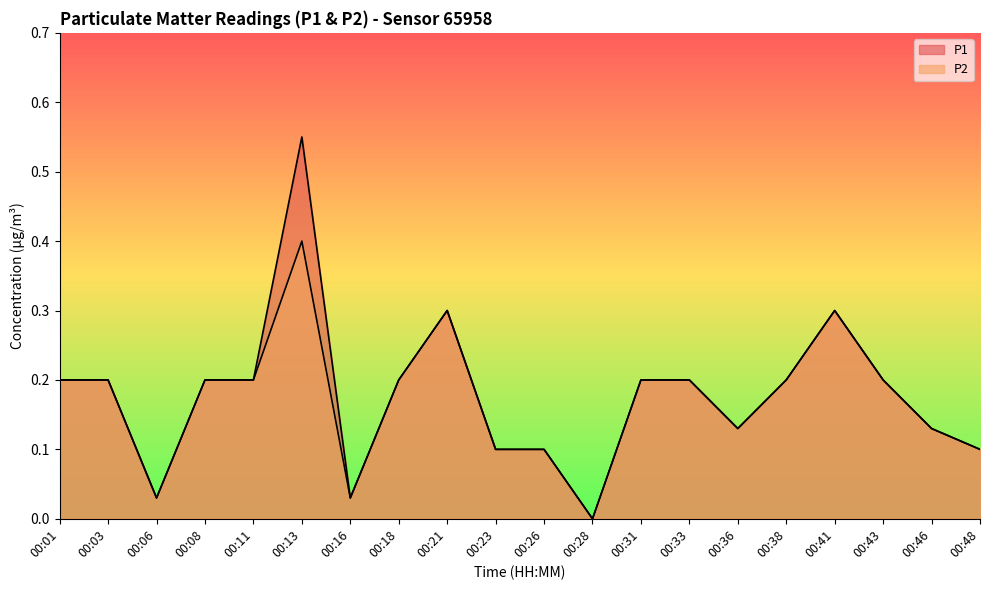

What is the sum of all P1 values?

3.6